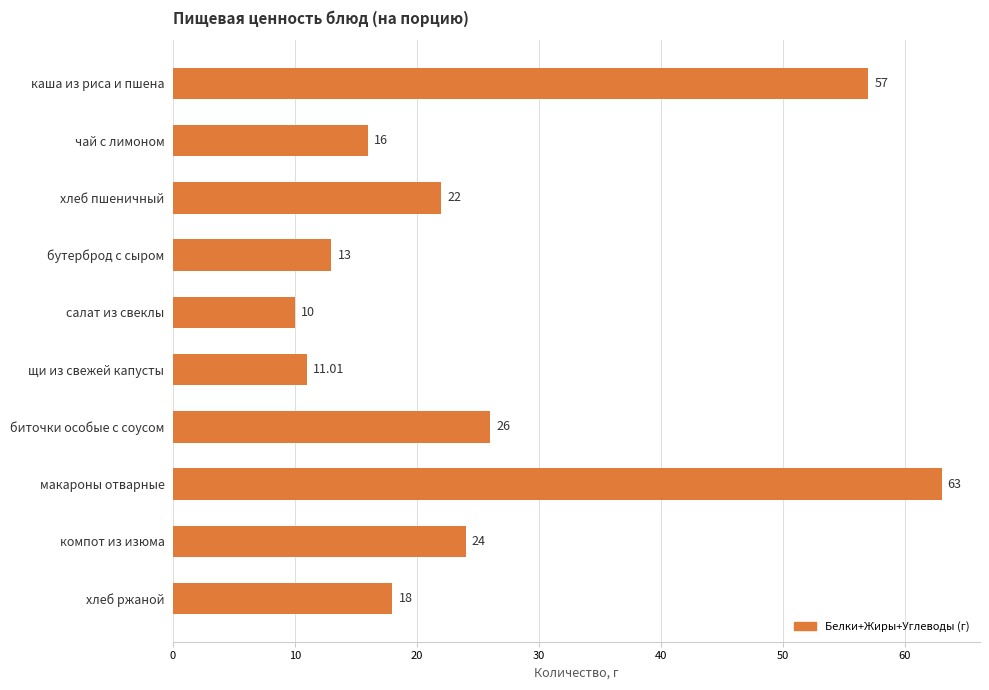

What is the smallest value displayed?

10.0